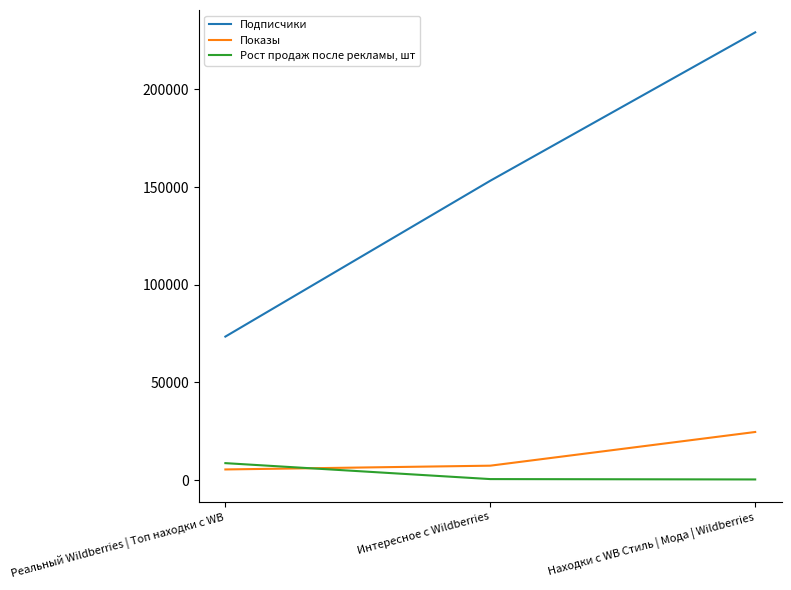

The value of Показы at Находки с WB Стиль | Мода | Wildberries is 24674. True or false?

True